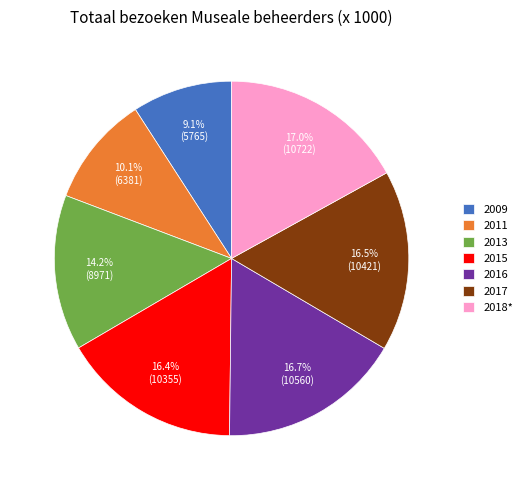

Approximately how many times larger is the value at 2018* compared to 2011?

1.7